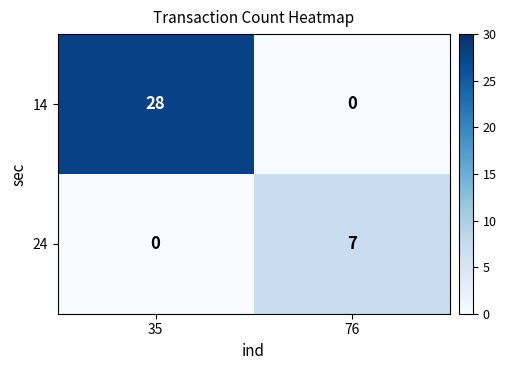

Where is 24 nearest to the value 3?

35